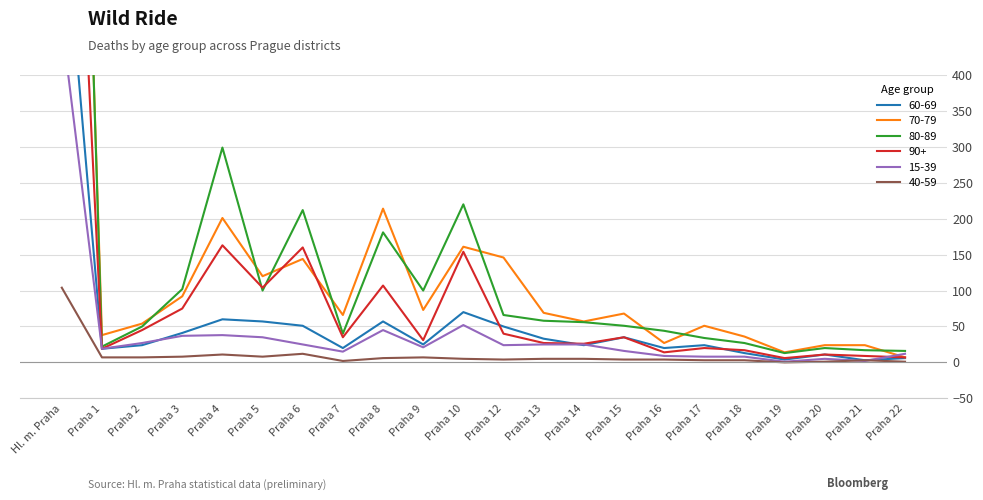

What are all the series names shown in the legend?

60-69, 70-79, 80-89, 90+, 15-39, 40-59